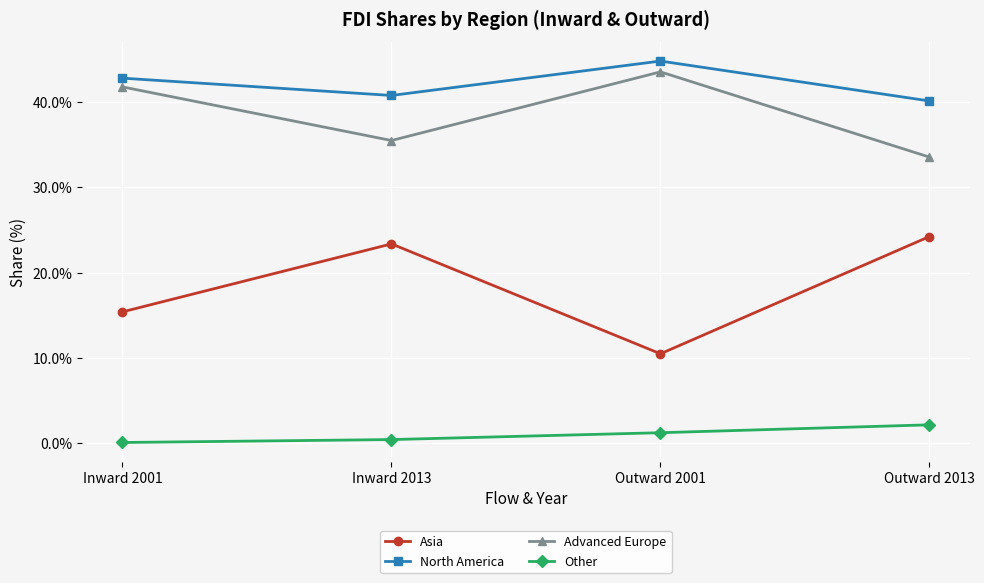

Where is North America nearest to the value 42?

Inward 2001